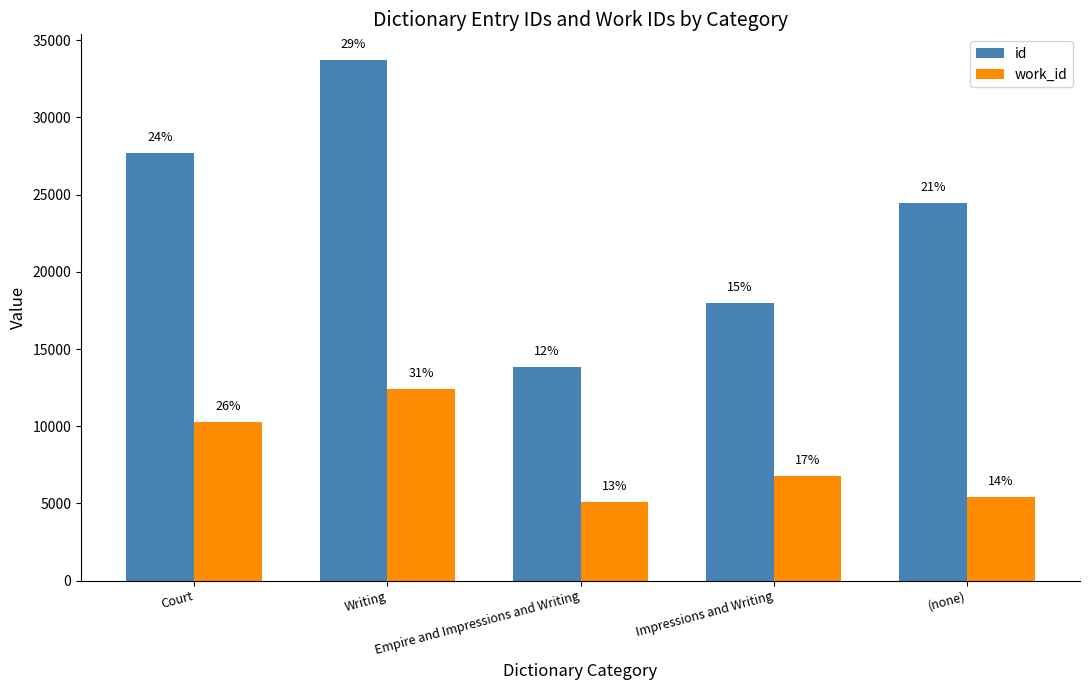

How many groups of bars are there?

5